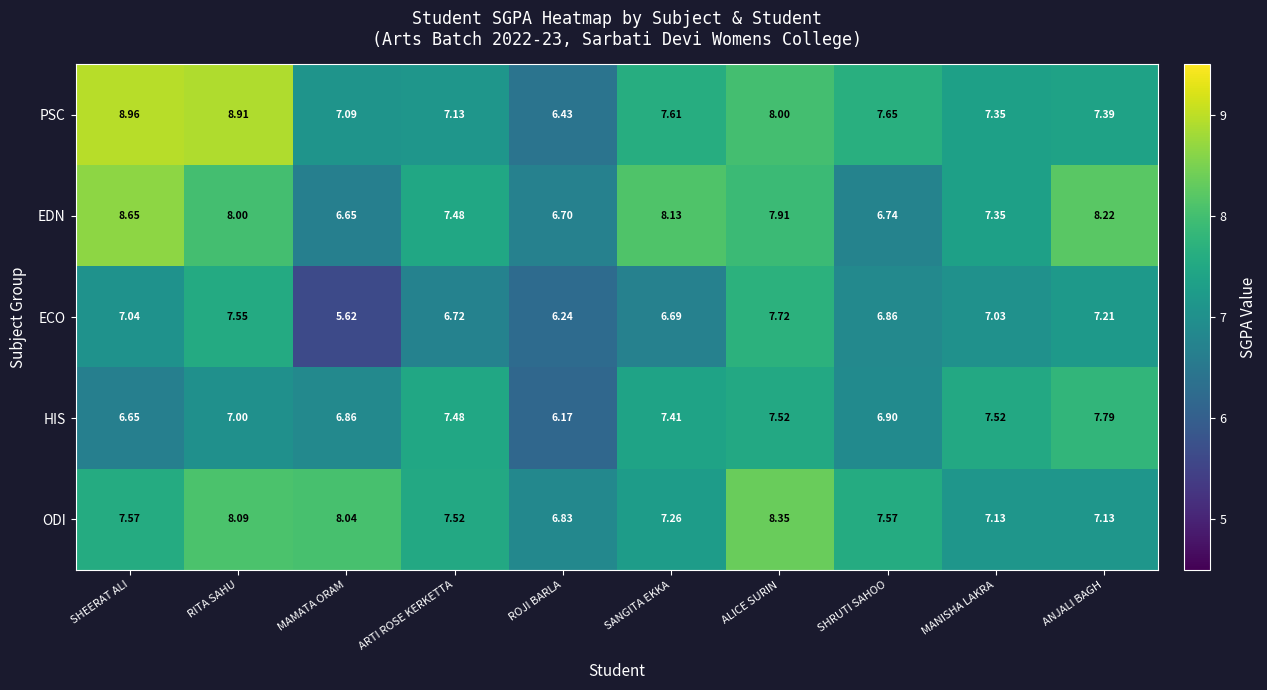

What is the greatest value displayed?

9.0